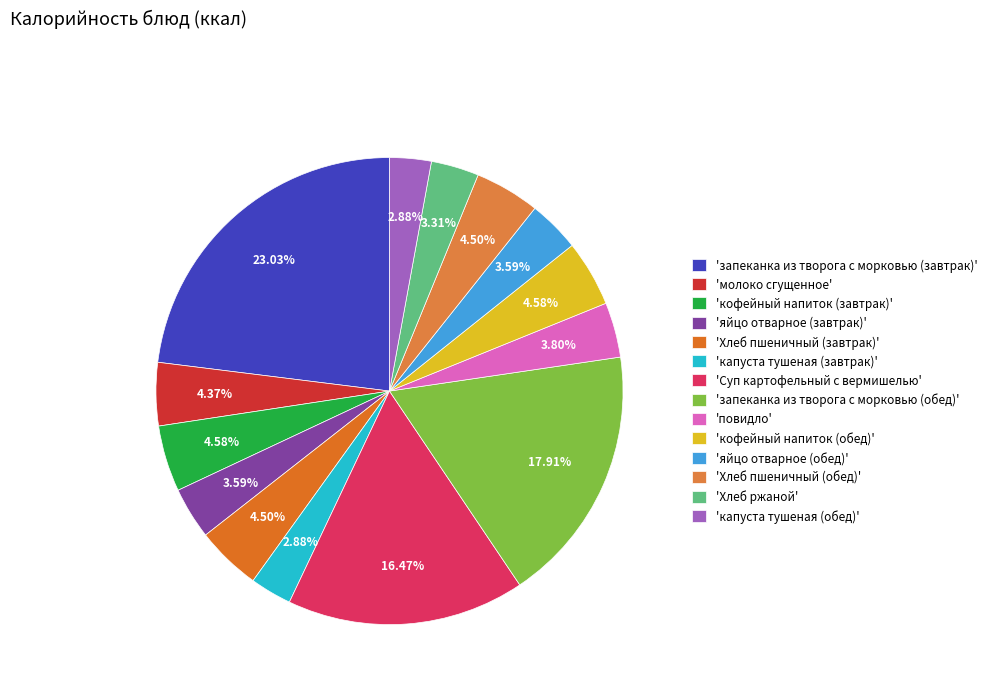

How many segments does this pie chart have?

14